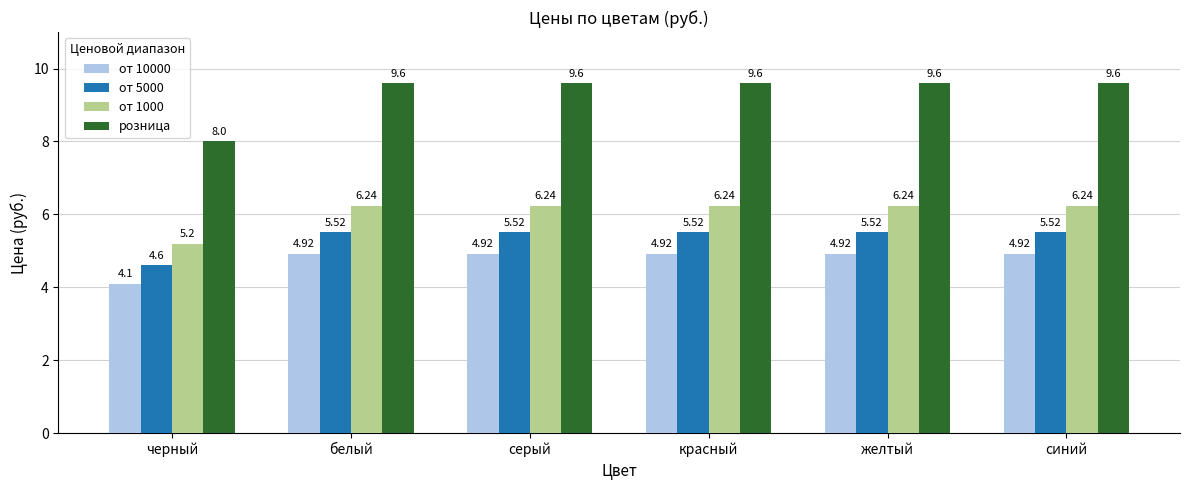

What are all the series names shown in the legend?

от 10000, от 5000, от 1000, розница